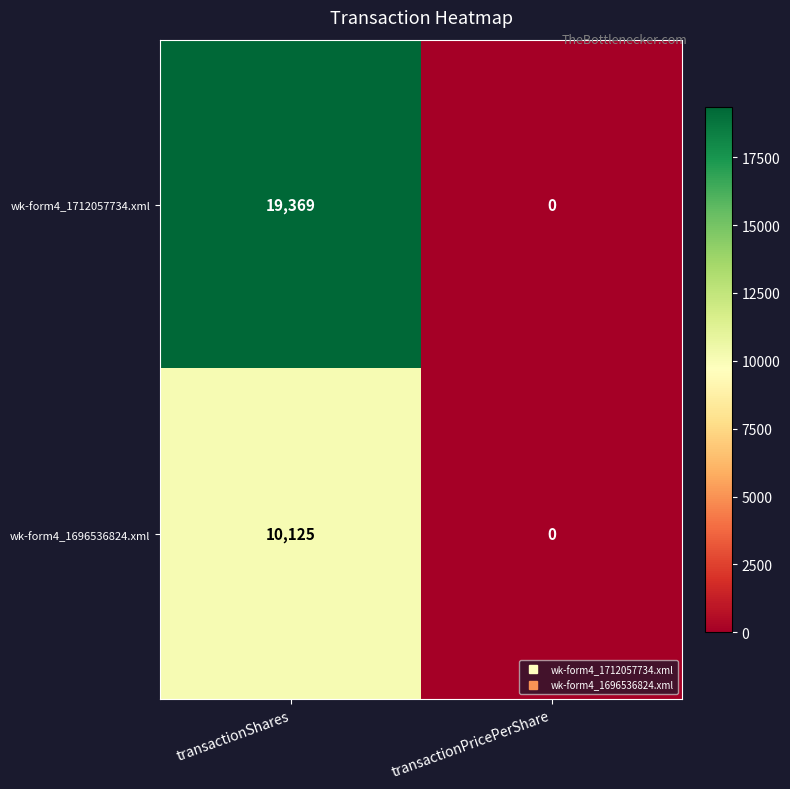

Which label corresponds to the smallest value in the chart?

transactionPricePerShare